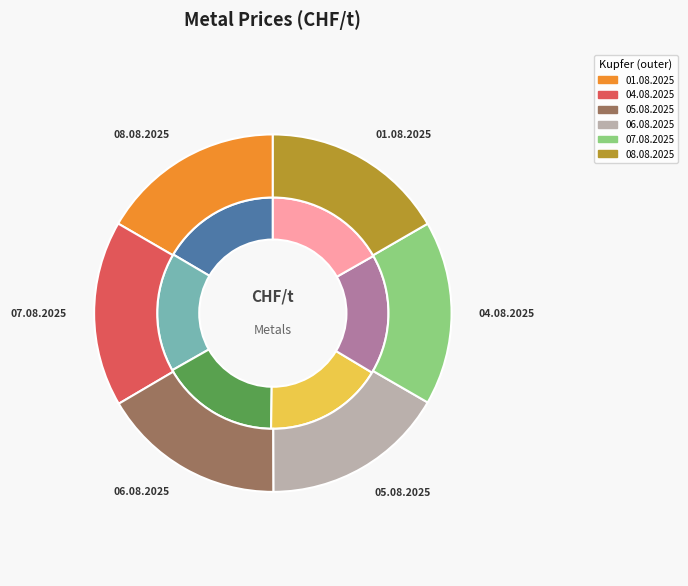

Count the number of slices in the pie.

6